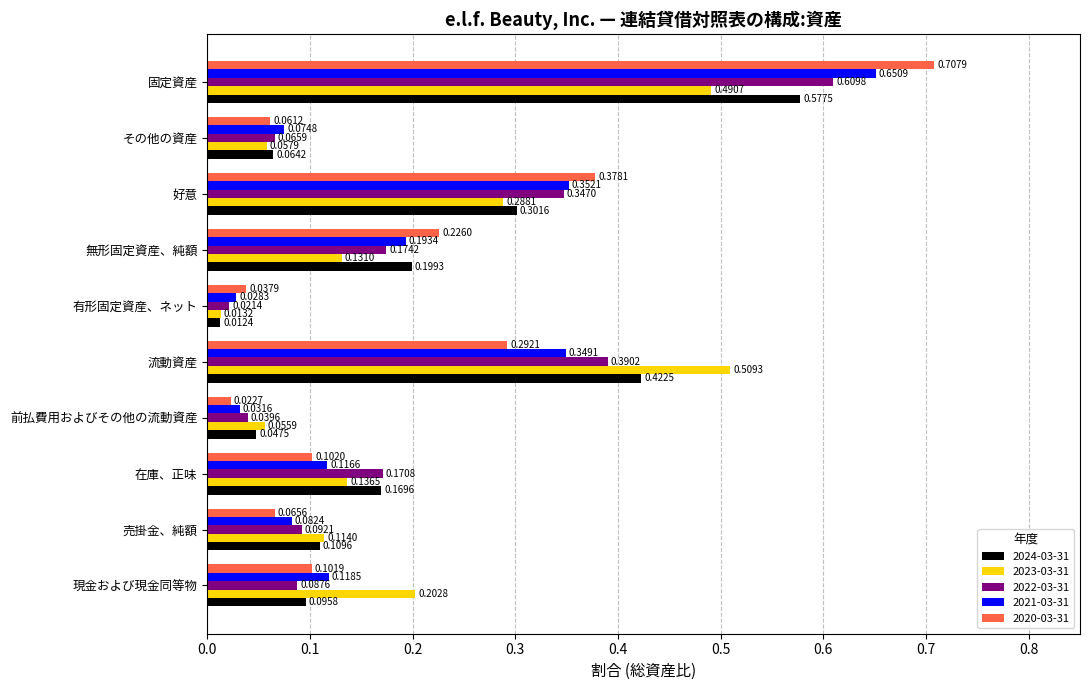

At which label is 2022-03-31 closest to 0?

有形固定資産、ネット